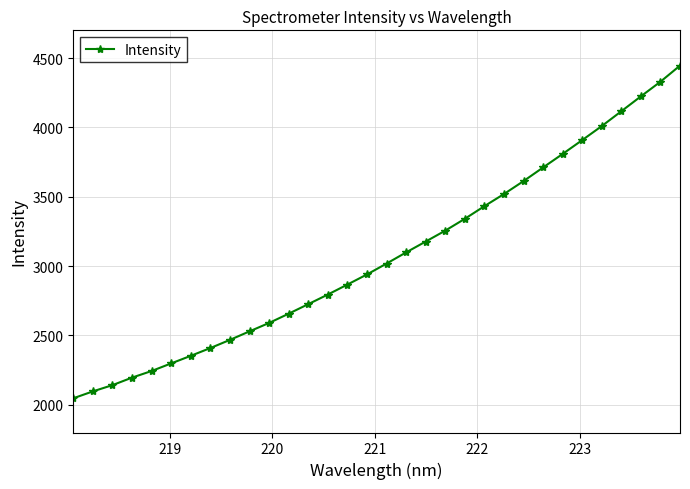

What is the sum of all values?

98369.8